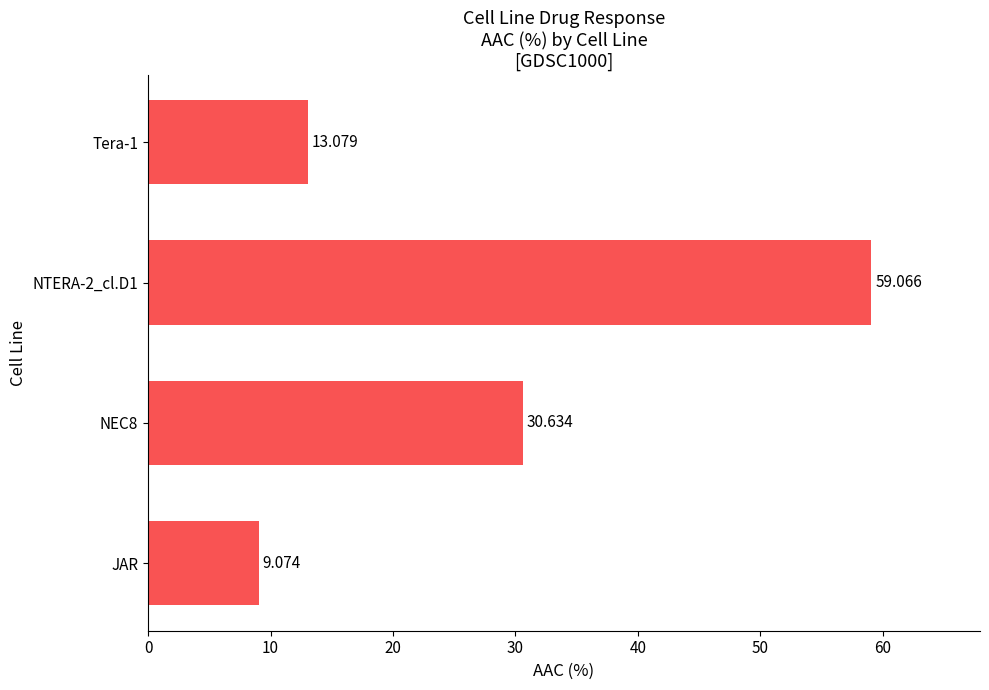

At which category does the chart reach its peak across all series?

NTERA-2_cl.D1